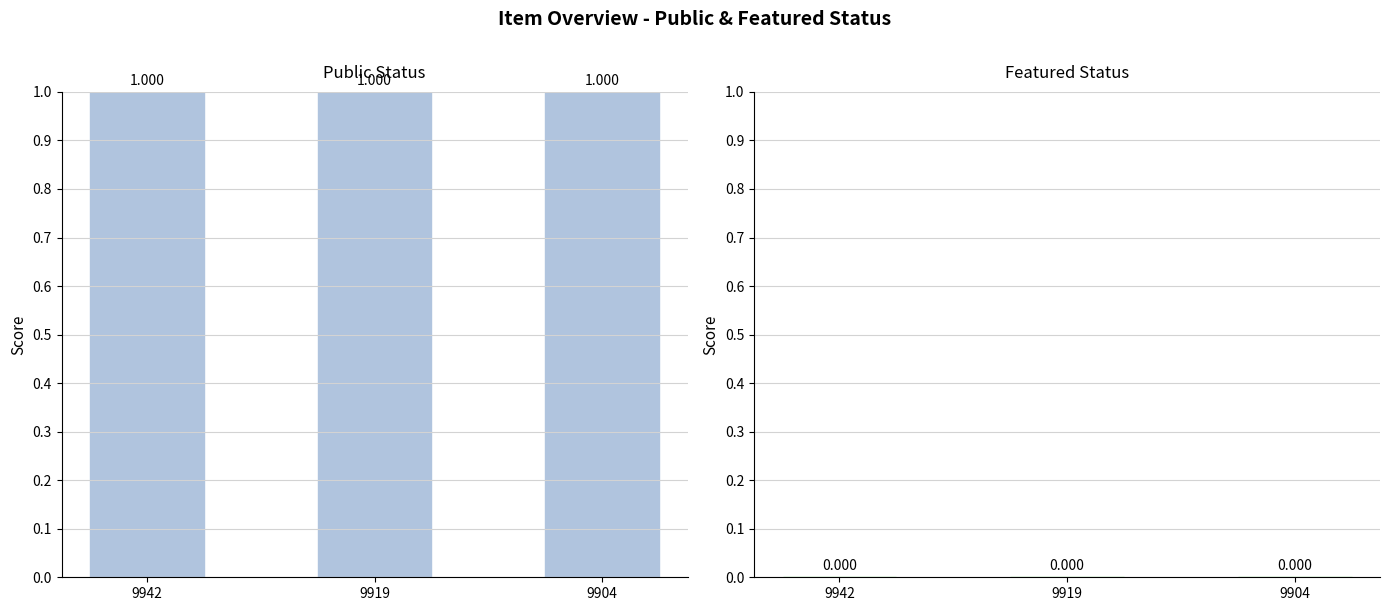

Where is public nearest to the value 1?

9942